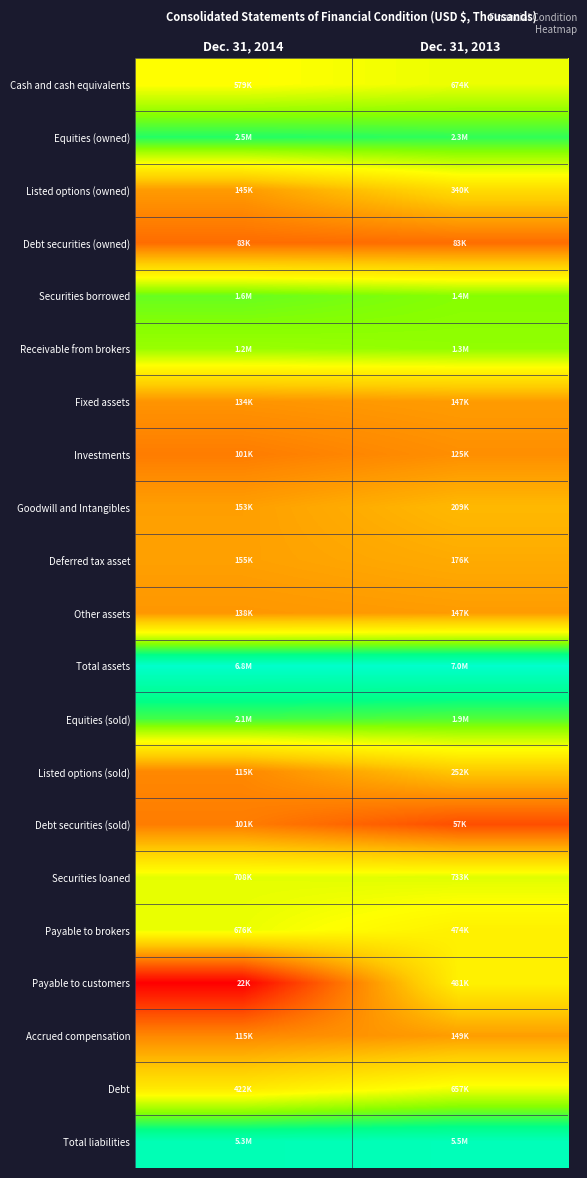

What is the greatest value displayed?

15.8